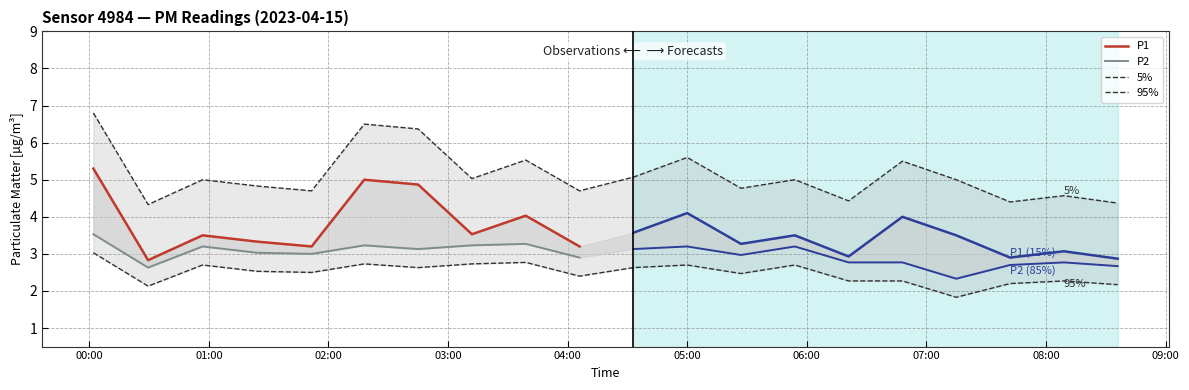

Does the chart display data point markers on the line(s)?

No